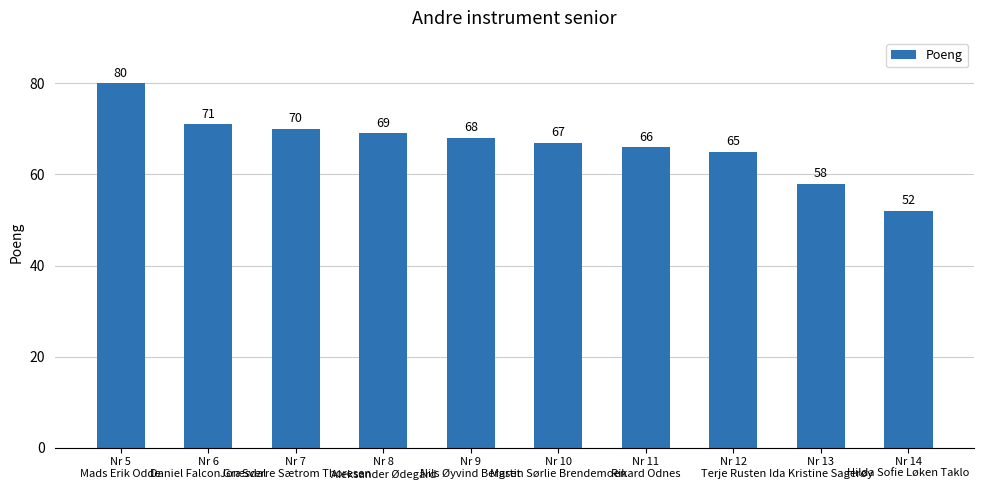

Count the number of categories in the chart.

10